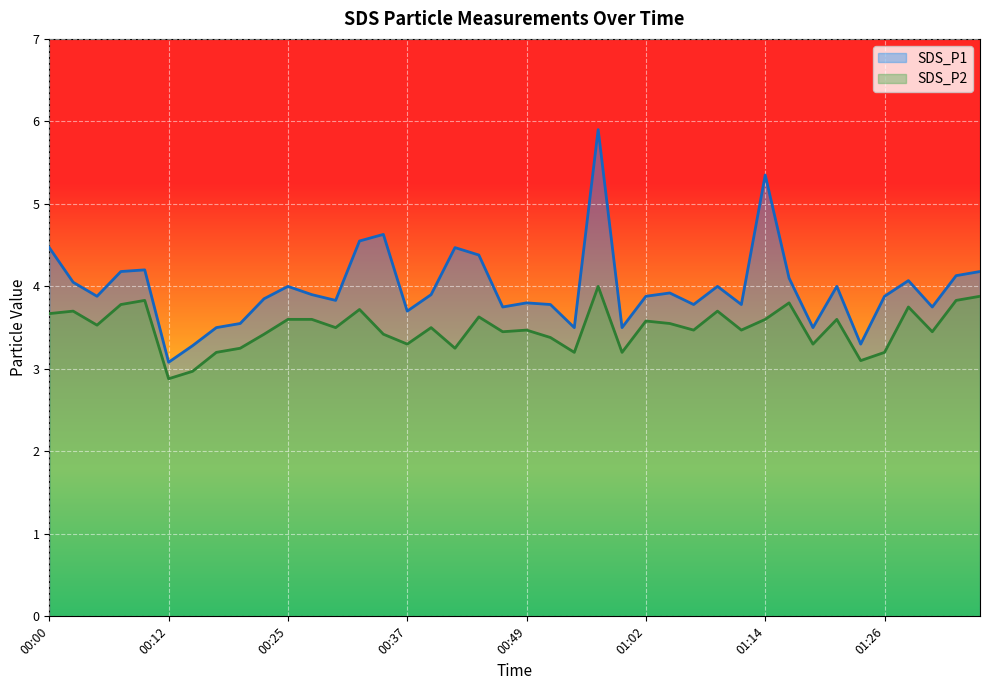

How many data points does each series have?

40